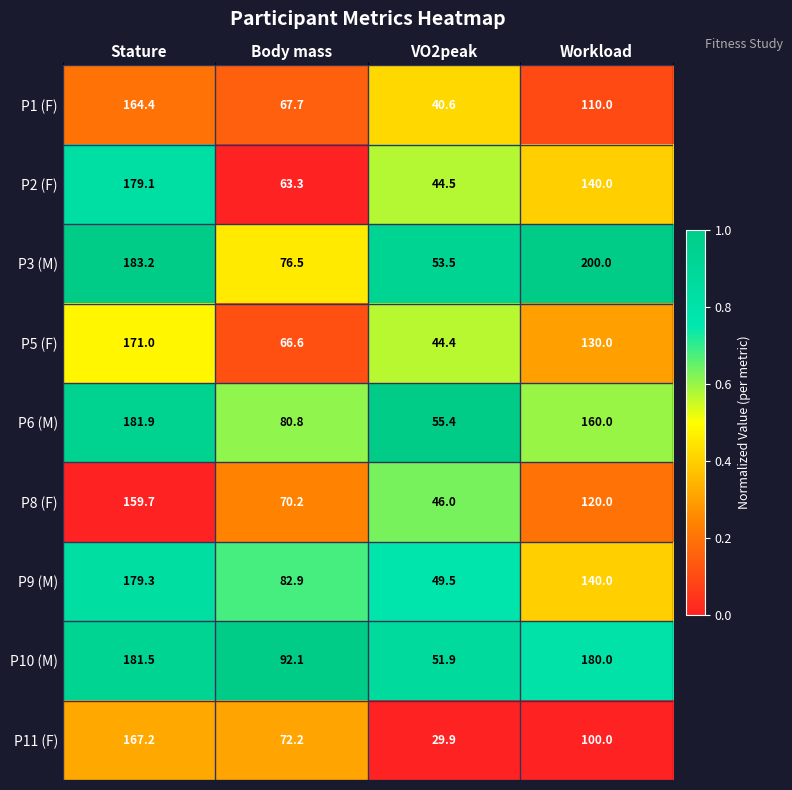

Rank the categories by P3 (M) value from highest to lowest.

Workload, Stature, Body mass, VO2peak